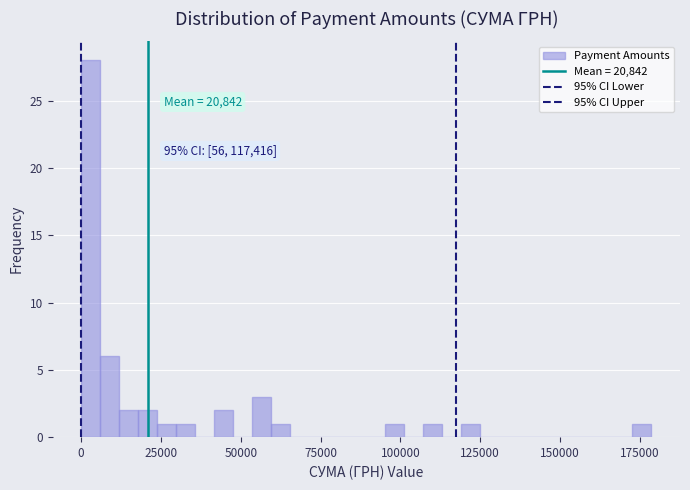

Around what value on the x-axis is the tallest bar? Give the approximate position of its centre, as read against the axis.

5000